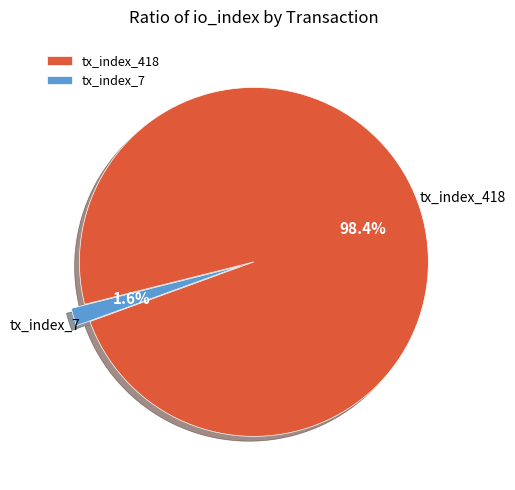

Rank the categories by value from lowest to highest.

tx_index_7, tx_index_418